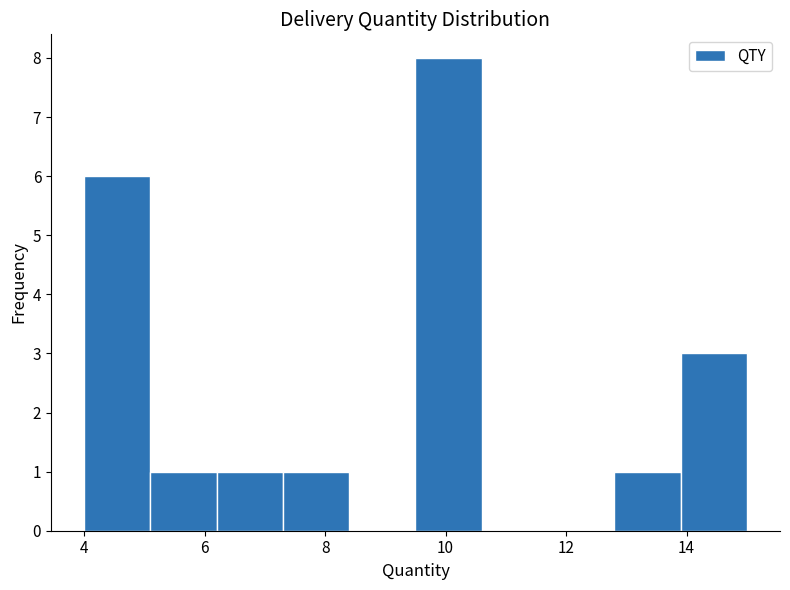

How tall is the bar that spans 7.3 to 8.4 on the x-axis? Neither the bar edges nor the heights are printed on the chart, so give them approximately, as read against the axes.

1